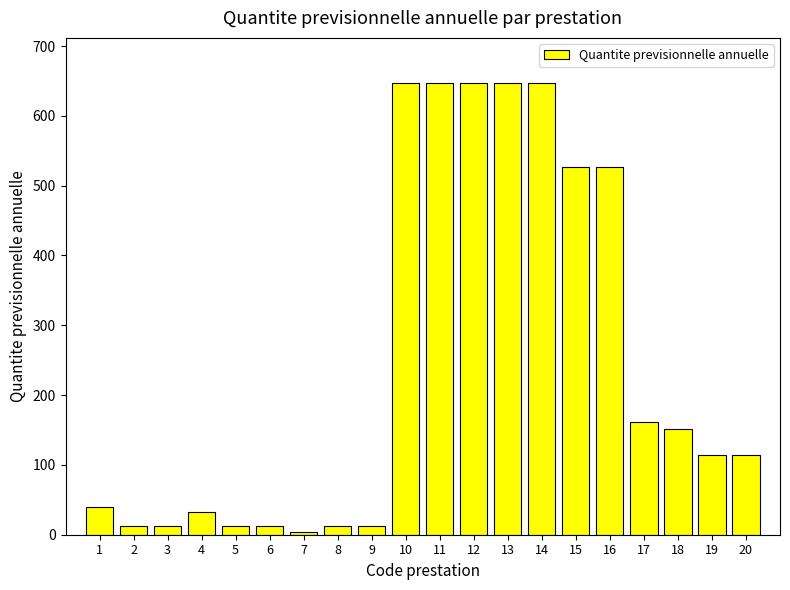

What is the maximum value shown in the chart?

647